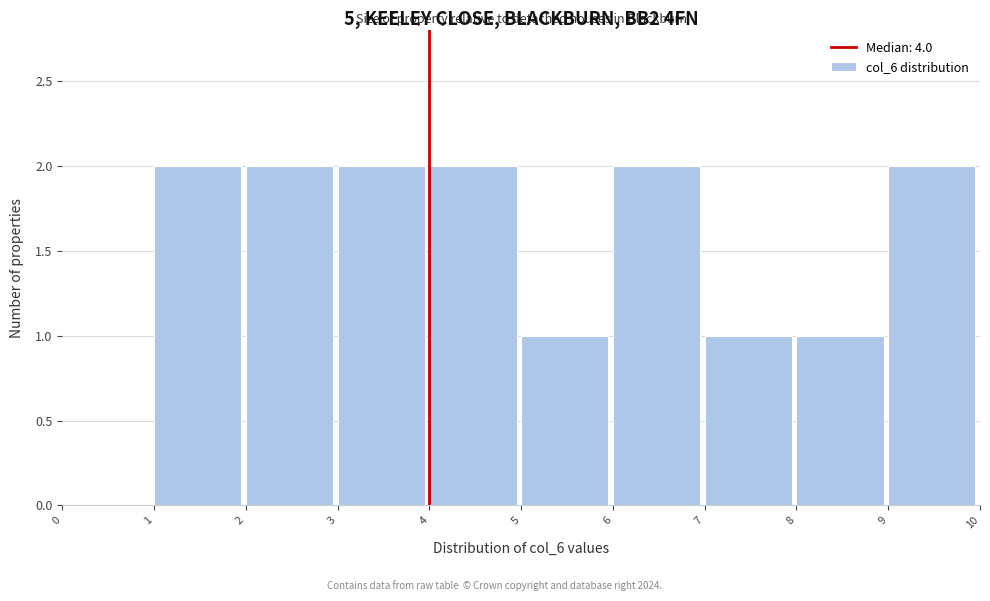

Reading left to right, list every bar in this chart as the range it spans on the x-axis followed by its height. The values are not printed on the chart, so give them approximately, as read against the axis.

0 to 1: 0
1 to 2: 2
2 to 3: 2
3 to 4: 2
4 to 5: 2
5 to 6: 1
6 to 7: 2
7 to 8: 1
8 to 9: 1
9 to 10: 2